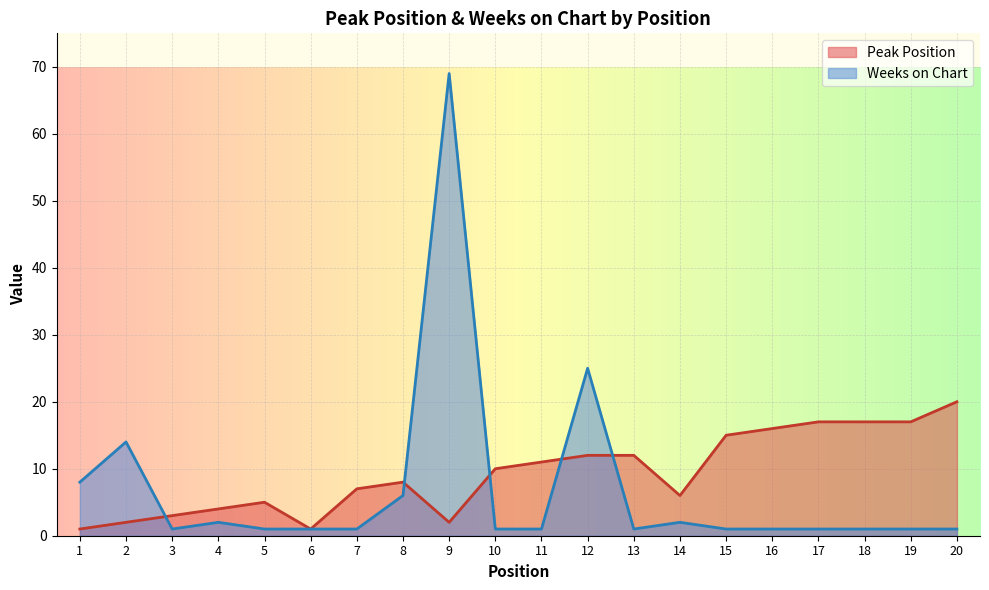

What is the greatest value displayed?

69